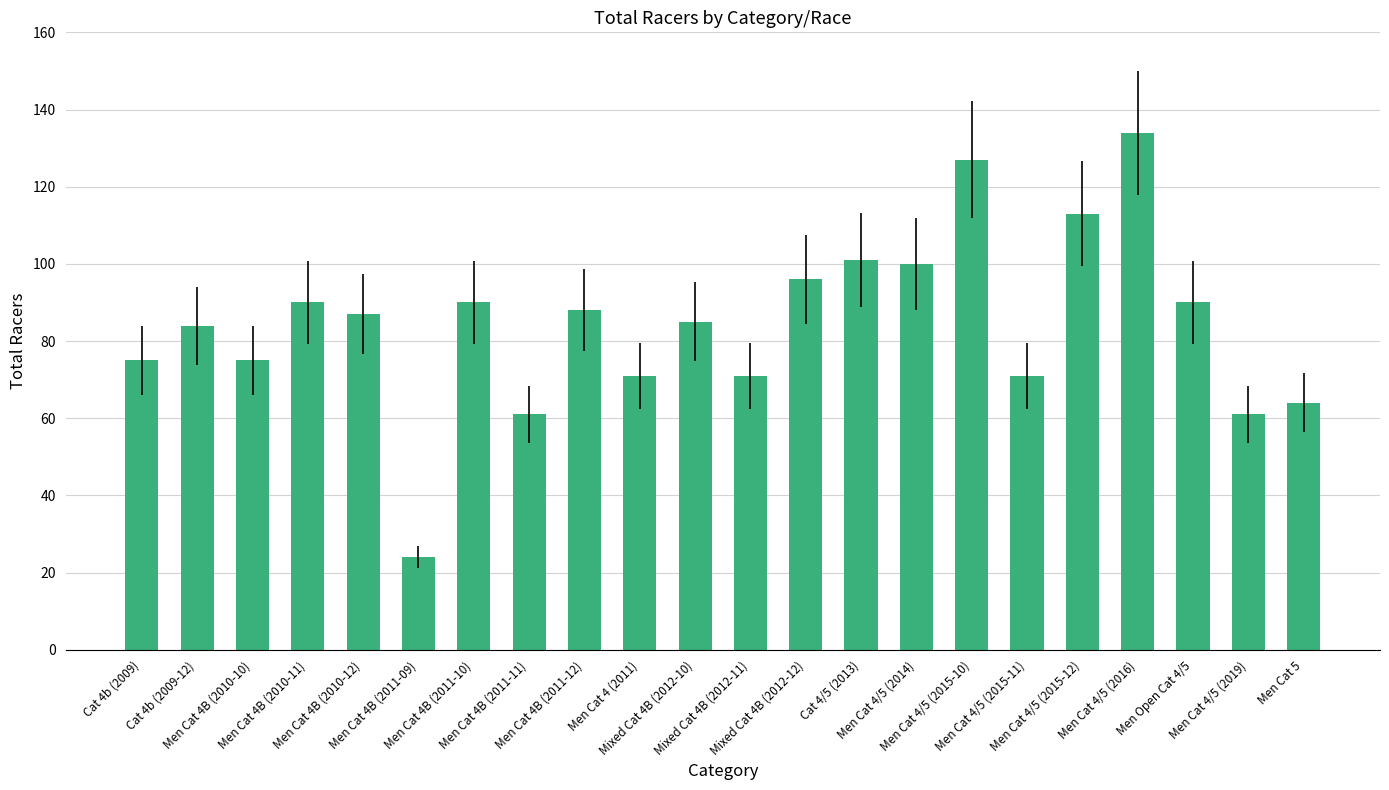

What position from the right is Mixed Cat 4B (2012-10)?

12